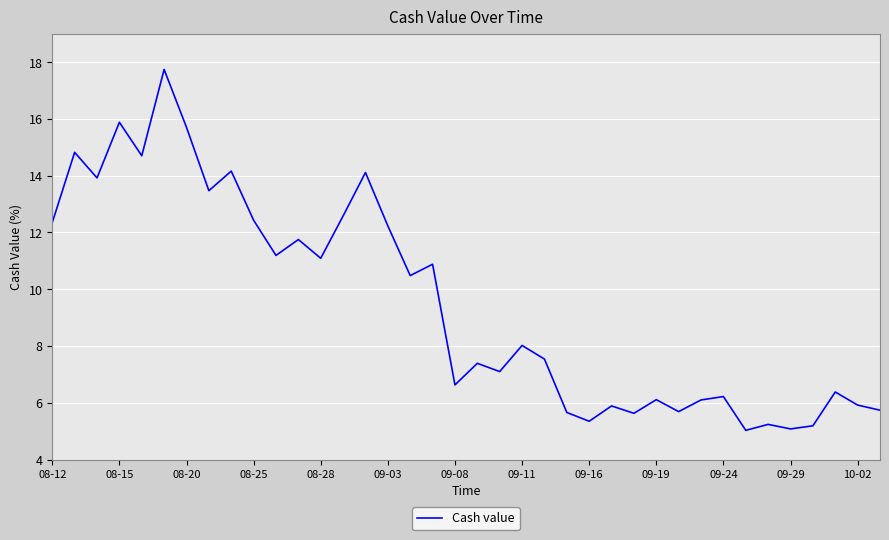

What is the greatest value displayed?

17.7